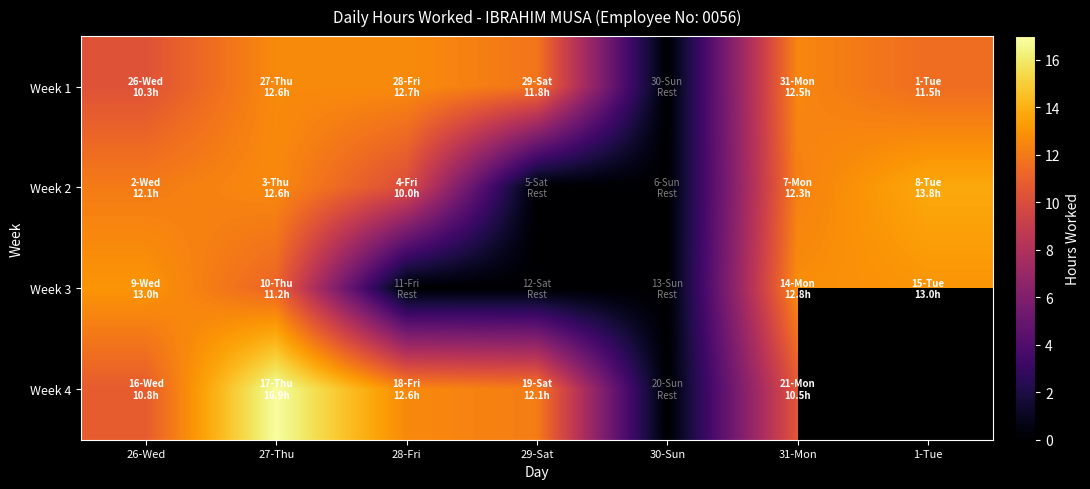

At how many categories does at least one series exceed 13?

3